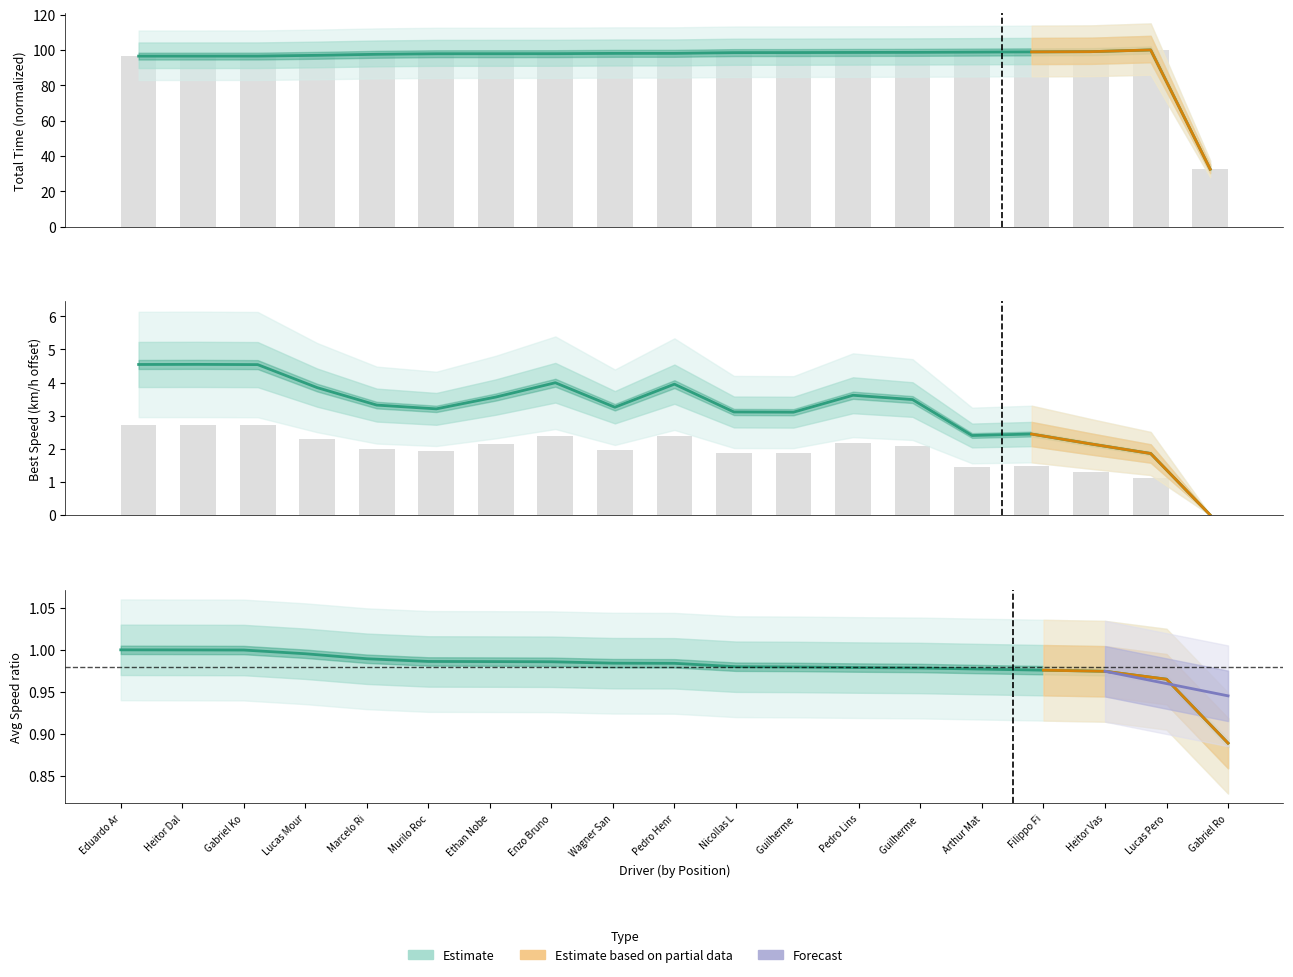

What is the label of the 10th bar from the left?

Pedro Henrique